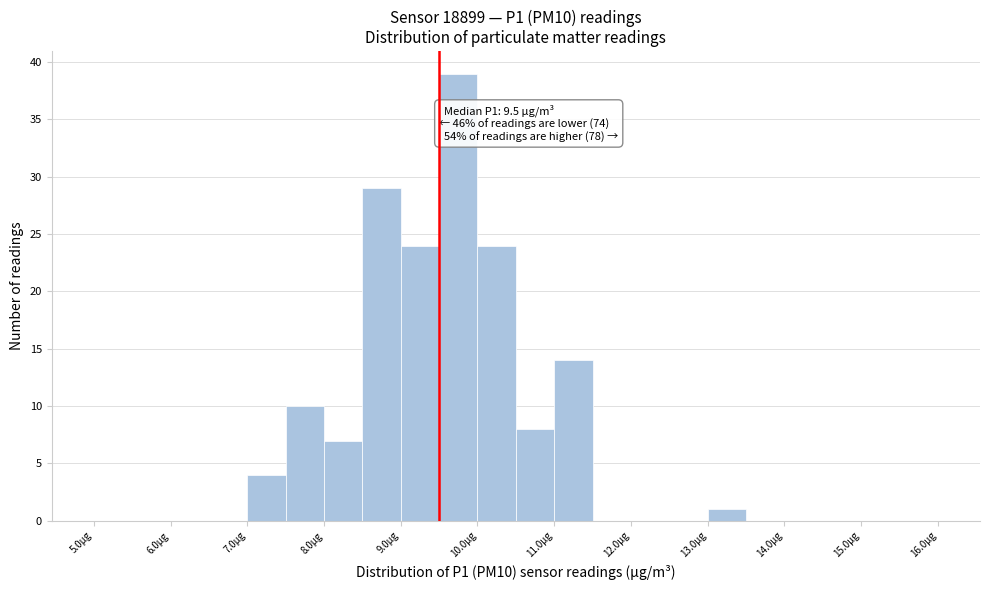

Over which range of the x-axis is the bar tallest?

9.5 to 10.0